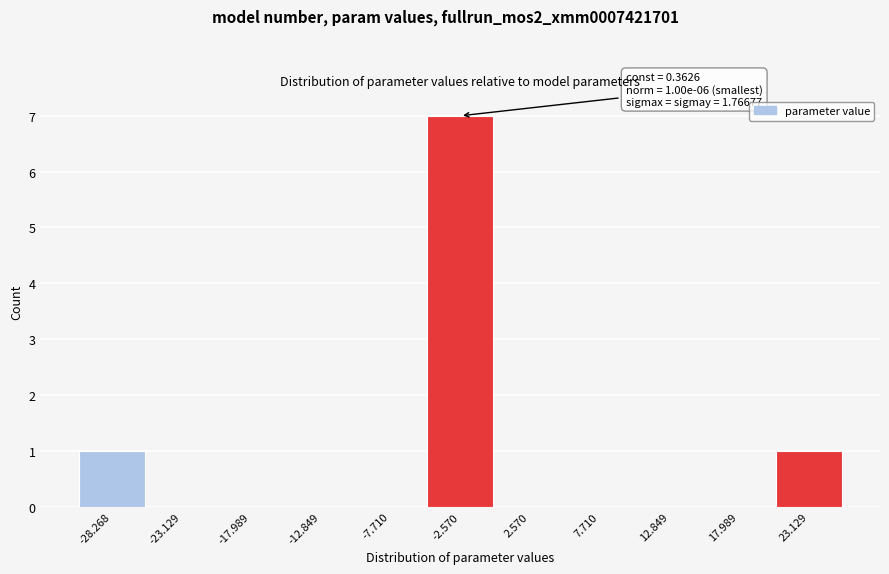

Reading left to right, transcribe all the data shown in this chart.

-28.268=1	-23.129=0	-17.989=0	-12.849=0	-7.710=0	-2.570=7	2.570=0	7.710=0	12.849=0	17.989=0	23.129=1